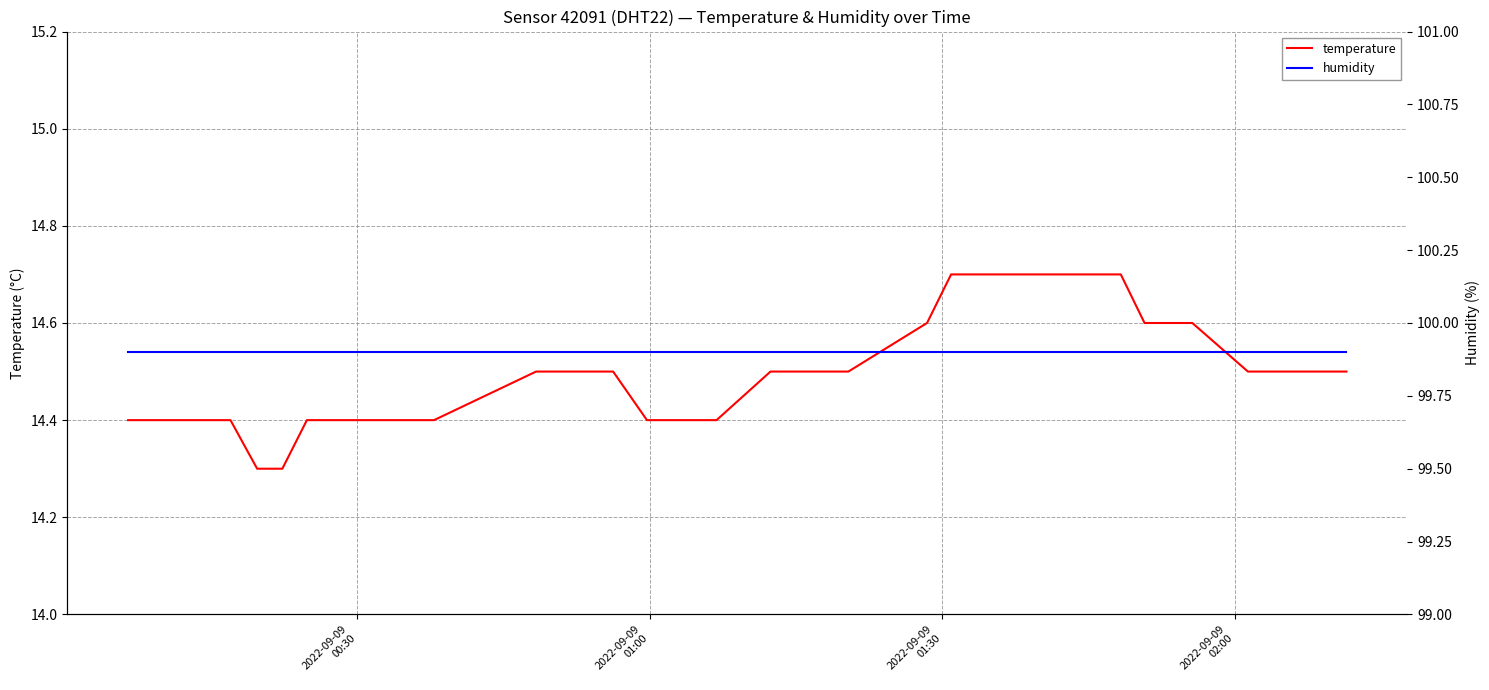

What is the maximum value shown in the chart?

99.9